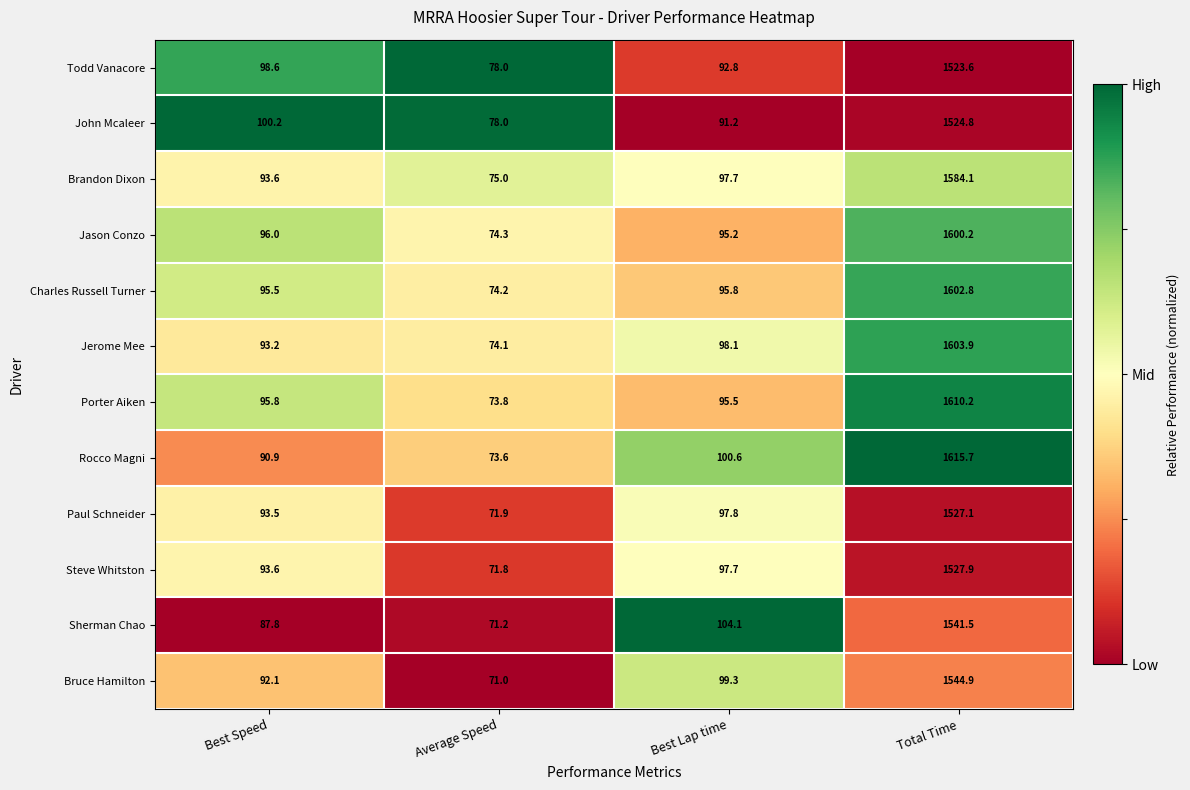

Which label corresponds to the smallest value in the chart?

Average Speed